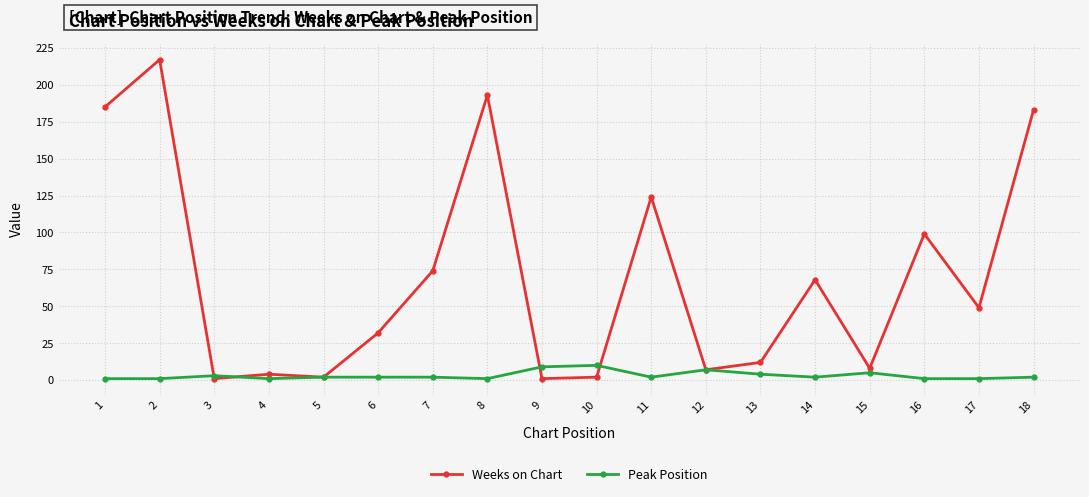

What is the difference between the maximum and second lowest values in the Weeks on Chart series?

216